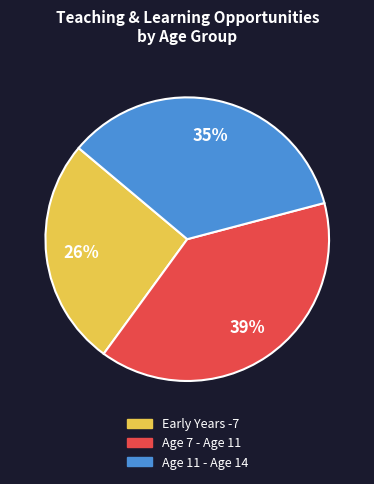

Between Age 7 - Age 11 and Age 11 - Age 14, which is larger?

Age 7 - Age 11